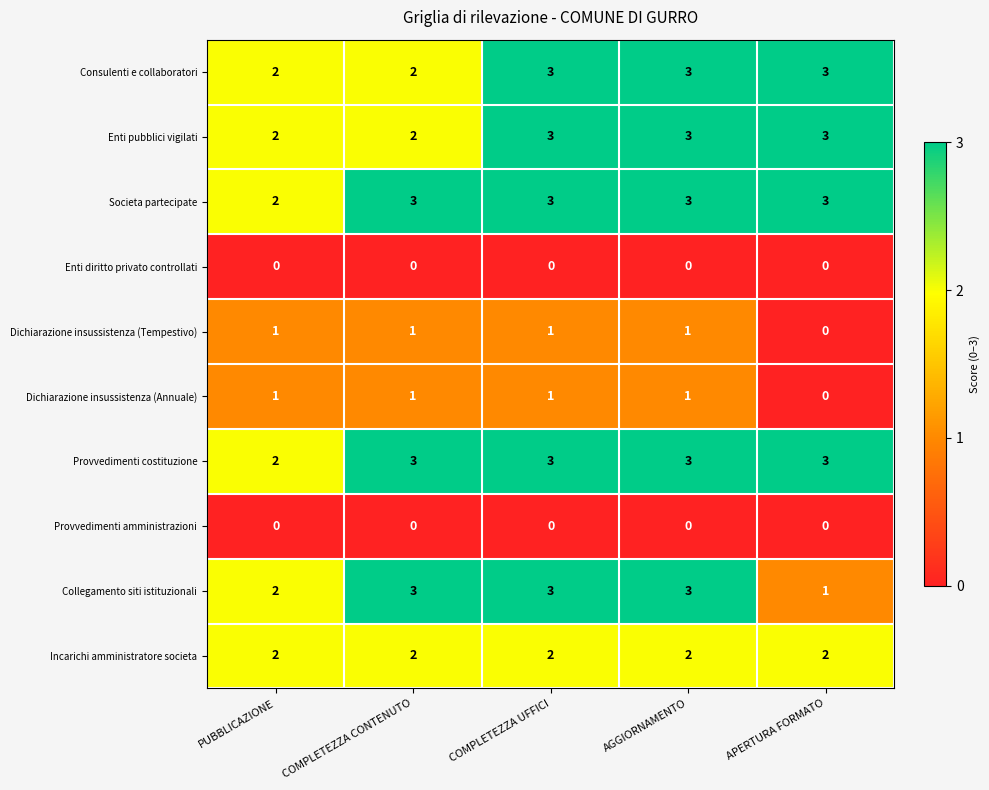

The value of Provvedimenti costituzione at APERTURA FORMATO is 3. True or false?

True